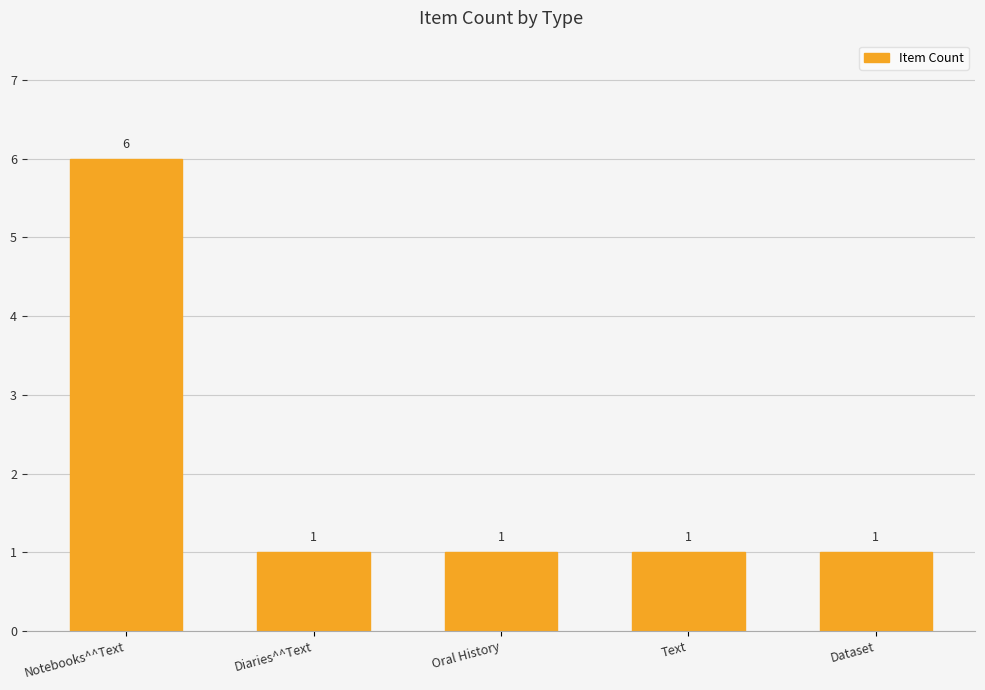

What is the difference between the maximum and minimum values?

5